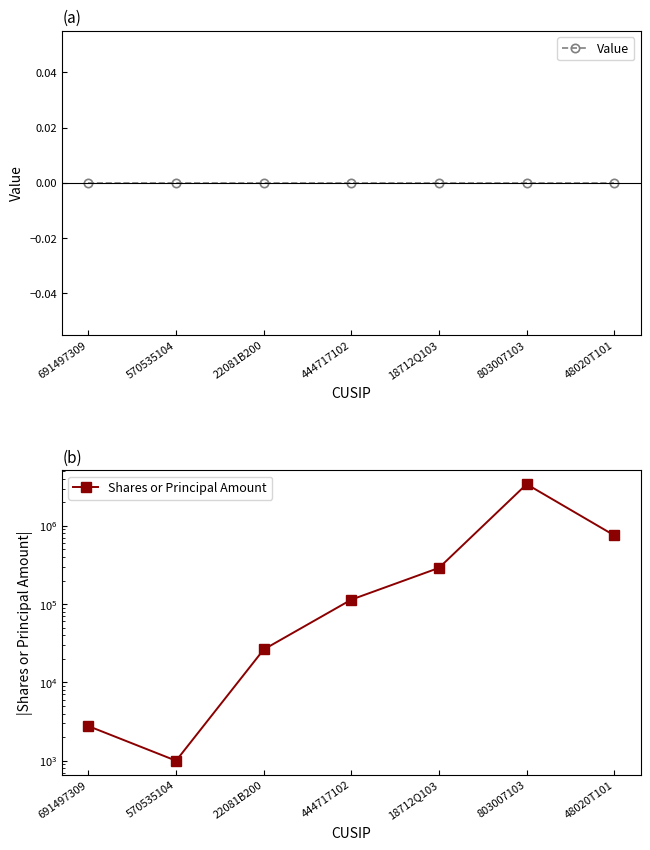

What are all the series names shown in the legend?

Value, Shares or Principal Amount